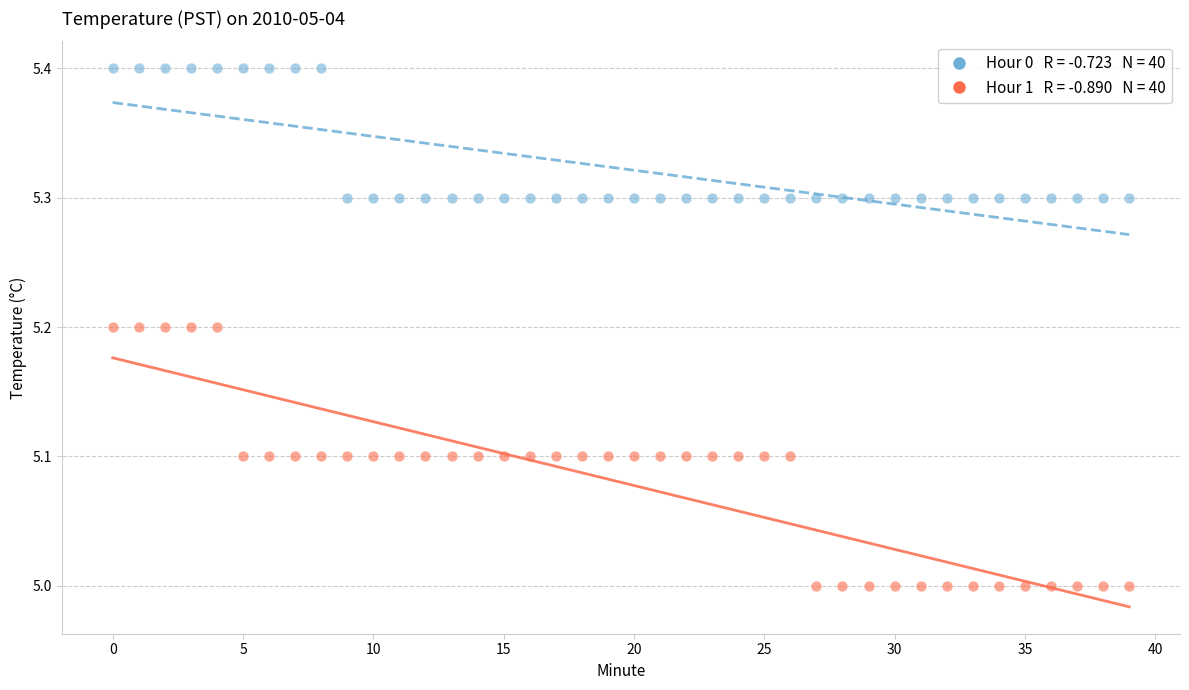

Across all data points, what is the range of Y values (max minus min)?

0.4